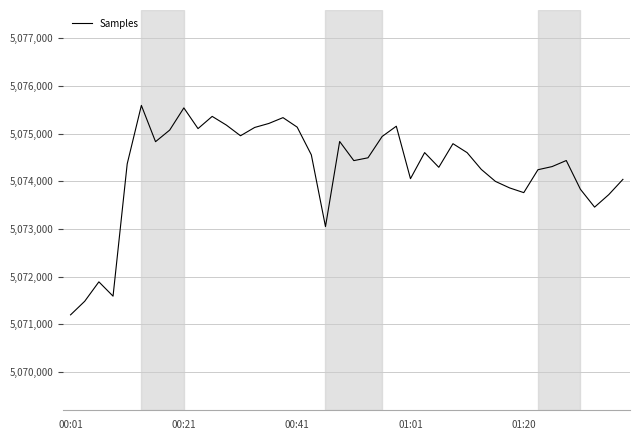

What is the smallest value displayed?

5071200